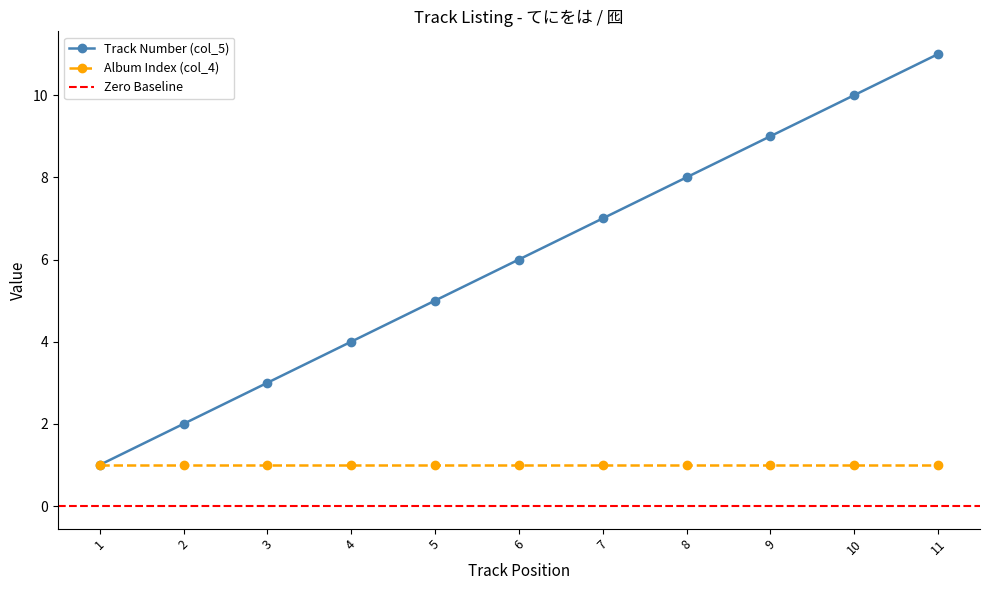

Reading left to right, extract all data points from this chart.

1	2	3	4	5	6	7	8	9	10	11